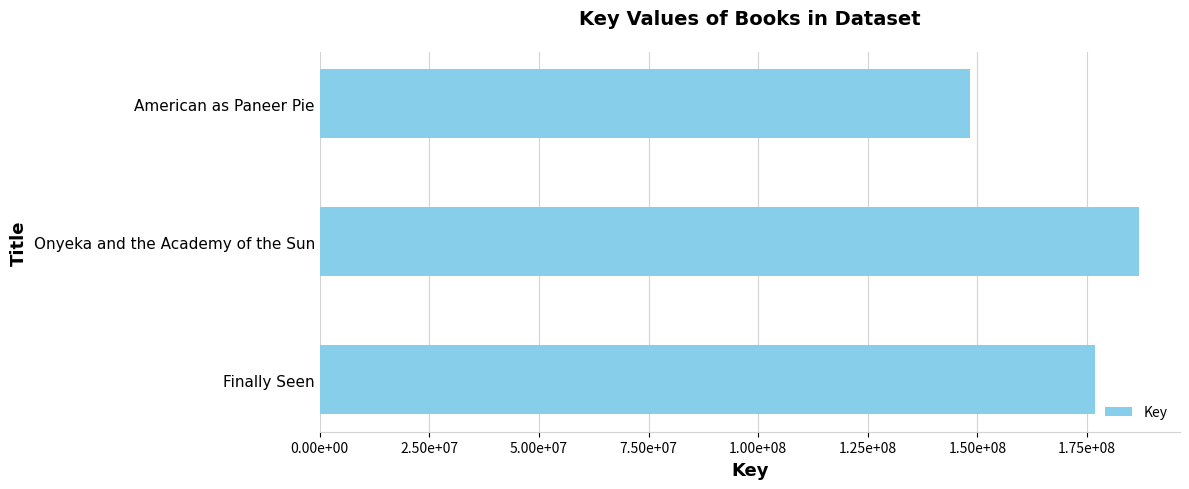

Does the chart contain any negative values?

No